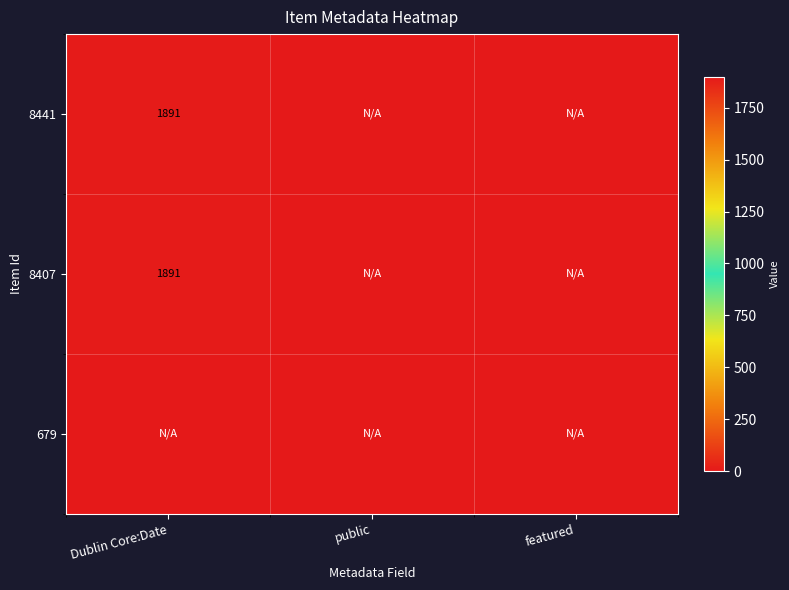

True or false: 8441 has a value of 3070 at Dublin Core:Date.

False